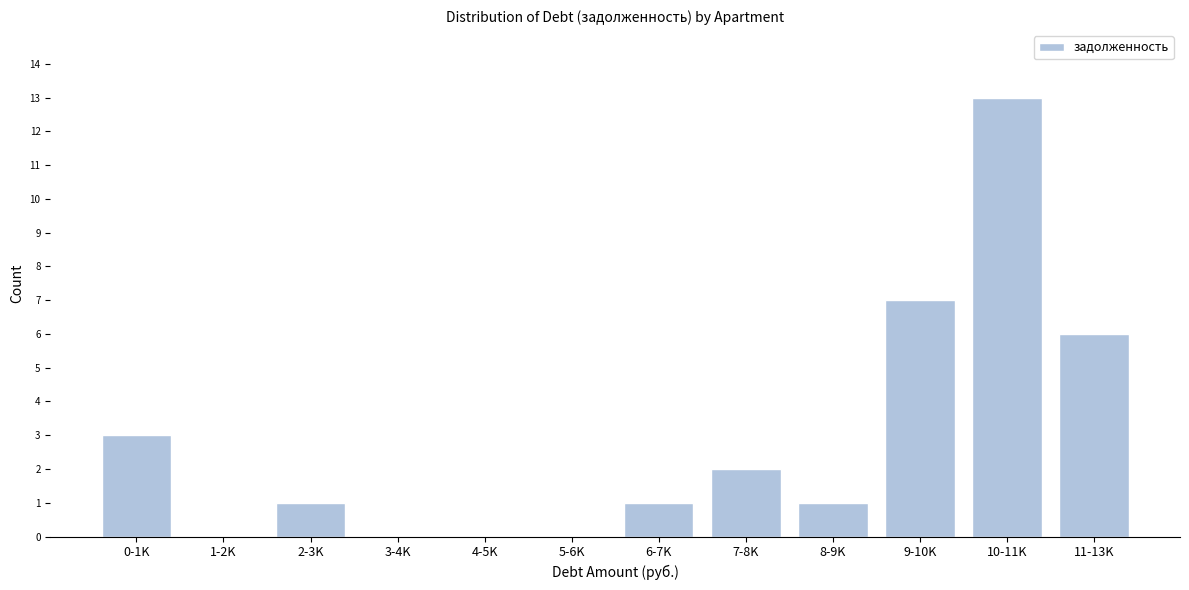

Reading left to right, extract all data points from this chart.

0-1K=3	1-2K=0	2-3K=1	3-4K=0	4-5K=0	5-6K=0	6-7K=1	7-8K=2	8-9K=1	9-10K=7	10-11K=13	11-13K=6